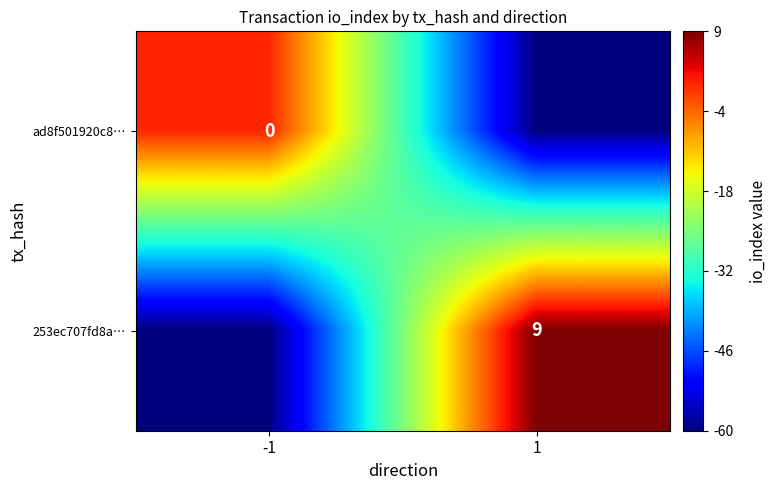

What is the total value across all series at -1?

-60